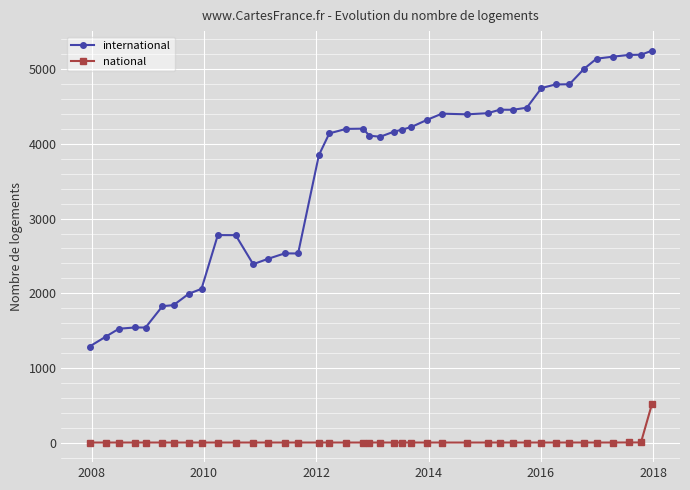

Rank the series by their maximum value, from lowest to highest.

national, international